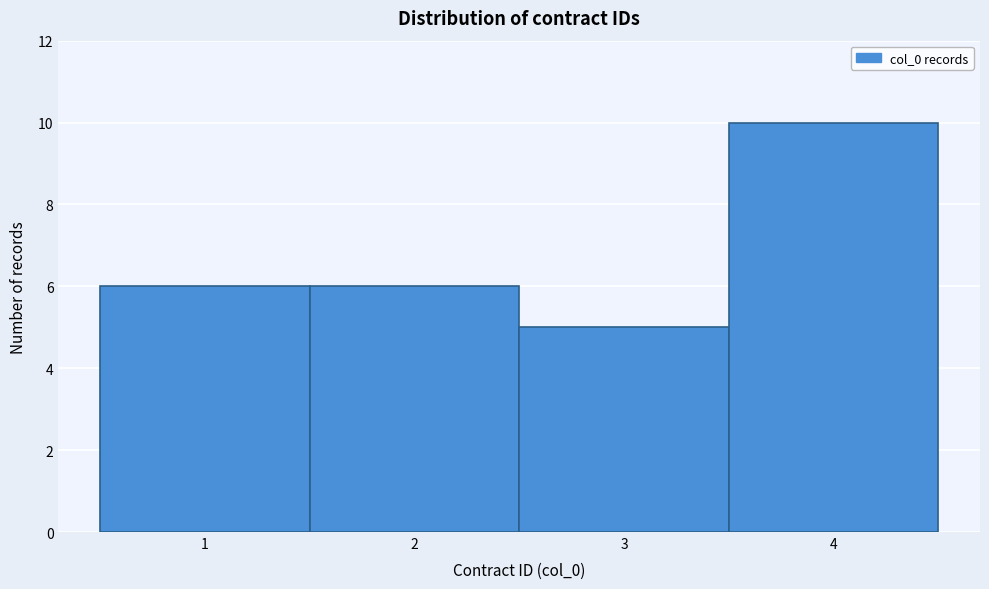

Which range on the x-axis has the tallest bar?

3.5 to 4.5